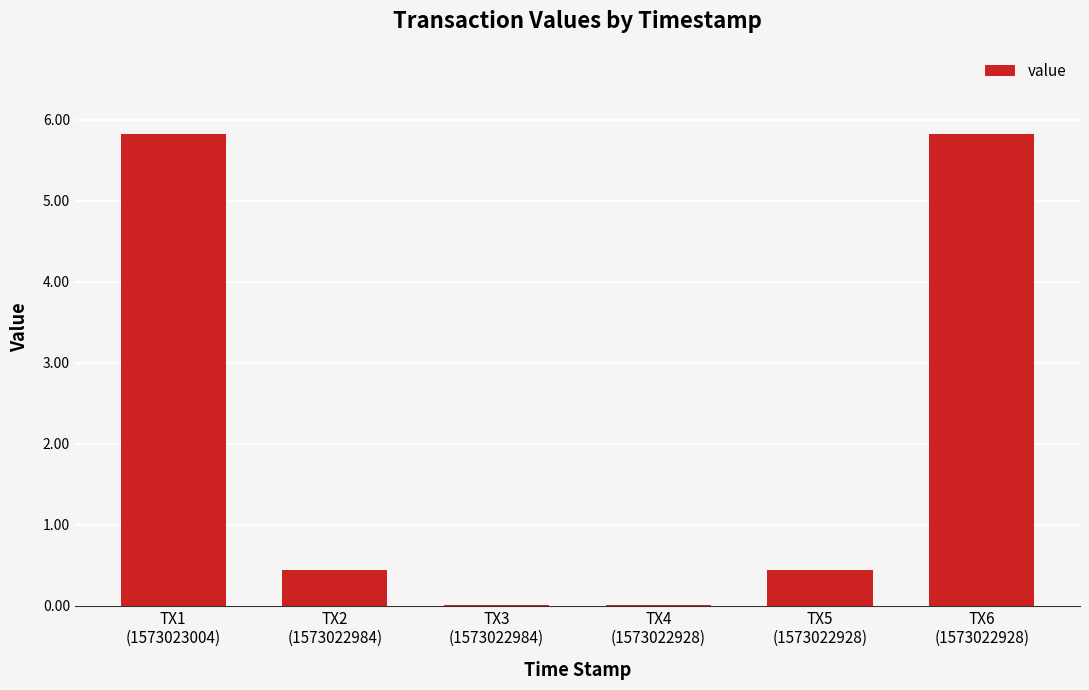

What is the sum of all values?

12.6